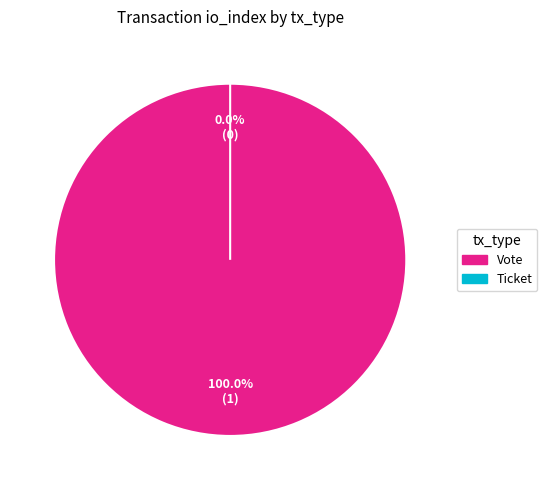

To the nearest percent, what is the combined percentage of Ticket and Vote?

100%